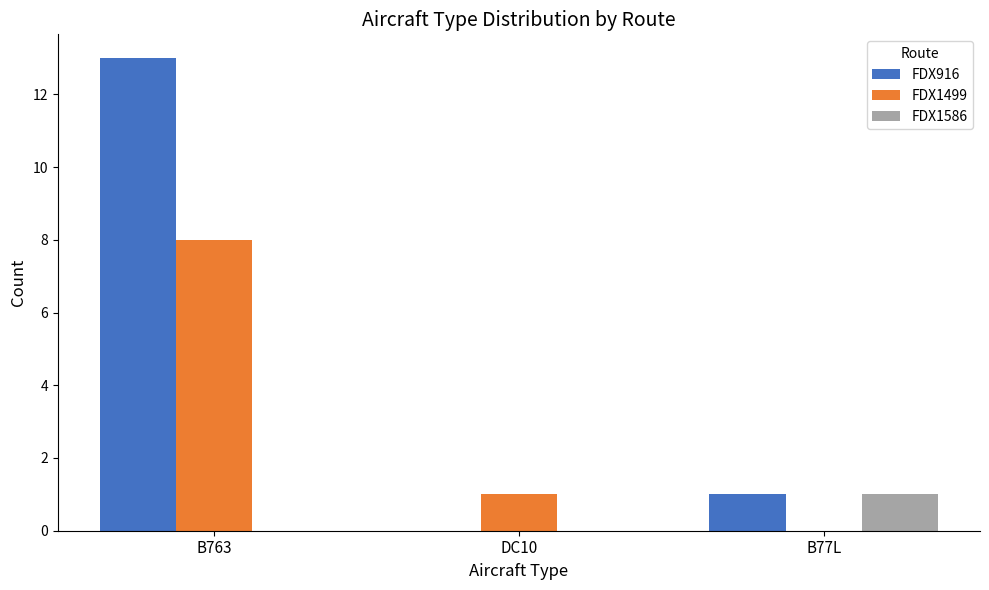

What is the total value across all series at B763?

21